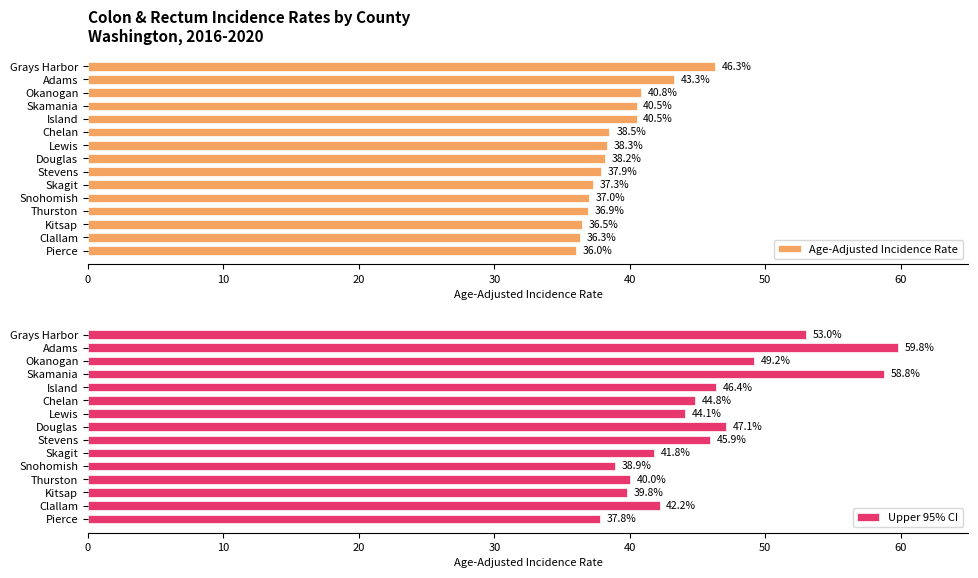

The value of Upper 95% CI at Pierce is 37.8. True or false?

True